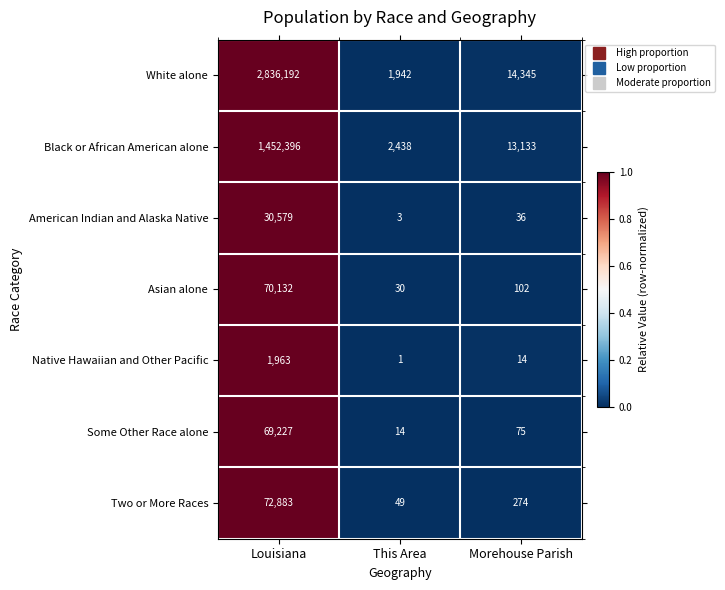

At which category does the chart reach its minimum across all series?

This Area